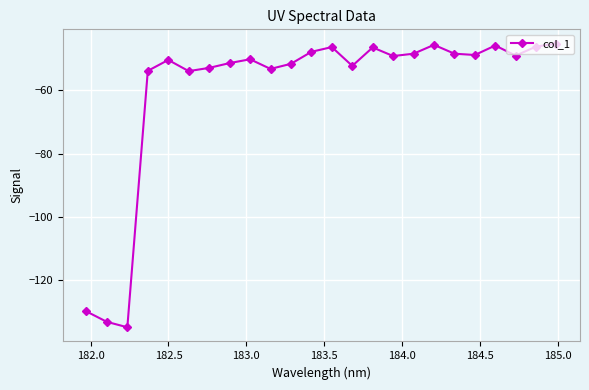

What is the average value?

-59.8